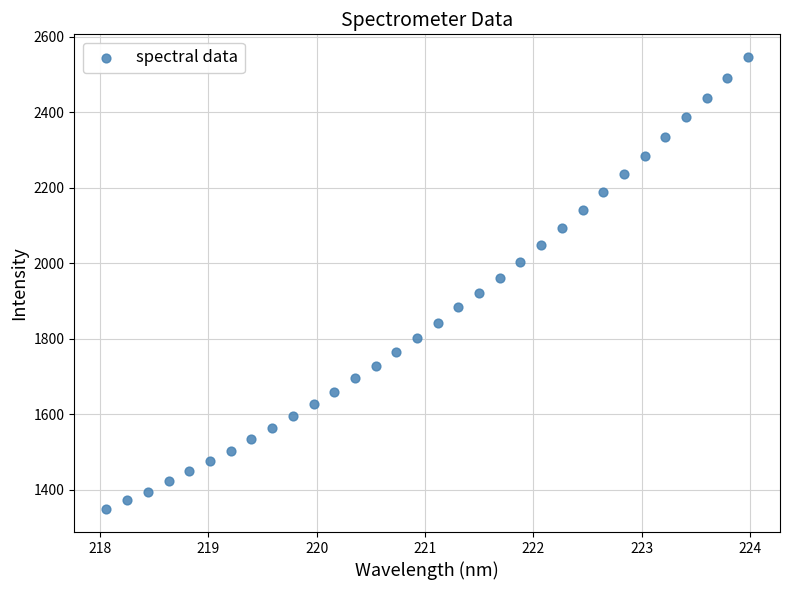

What is the range of Y values (max minus min)?

1198.4